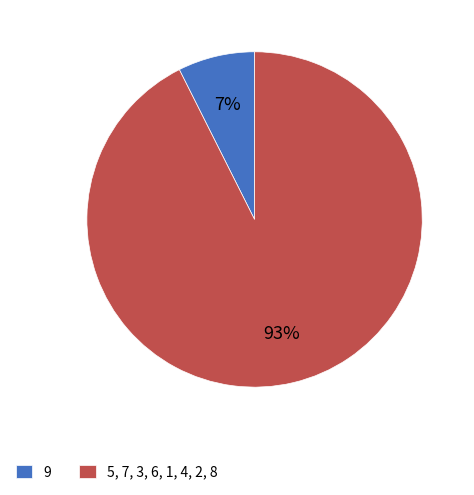

Combined, do 9 and 5, 7, 3, 6, 1, 4, 2, 8 account for over 50%?

Yes